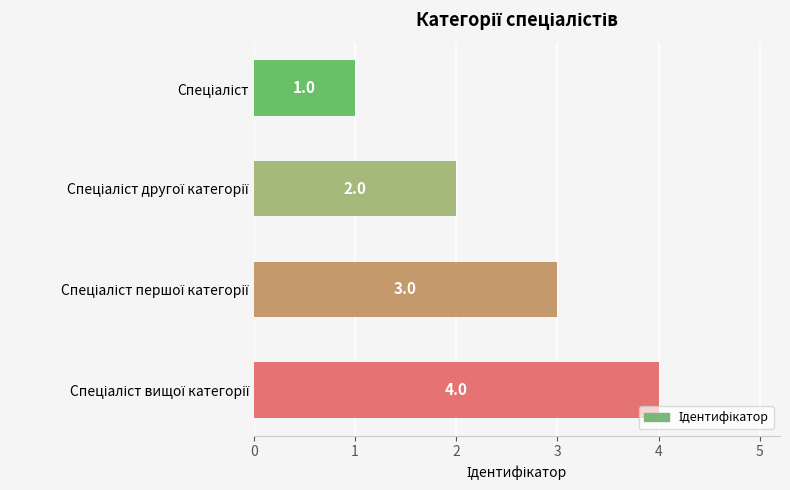

Count the values in the range 2 to 4.

3